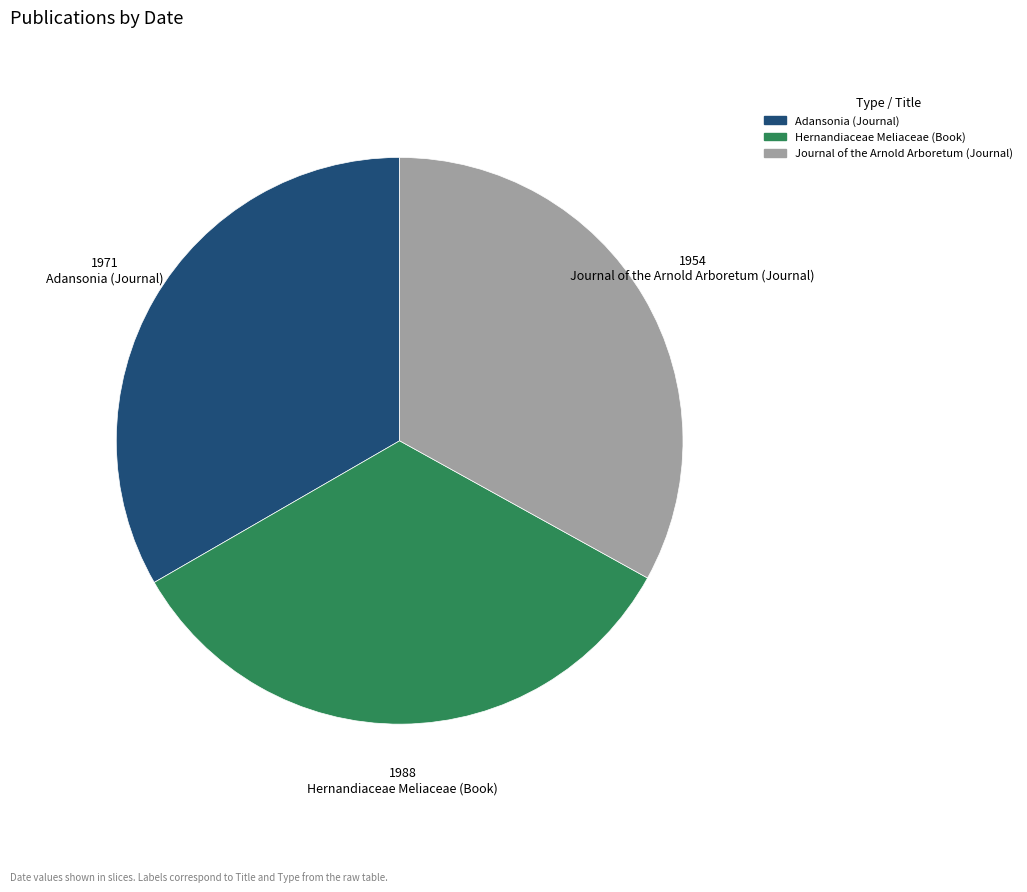

Count the number of slices in the pie.

3